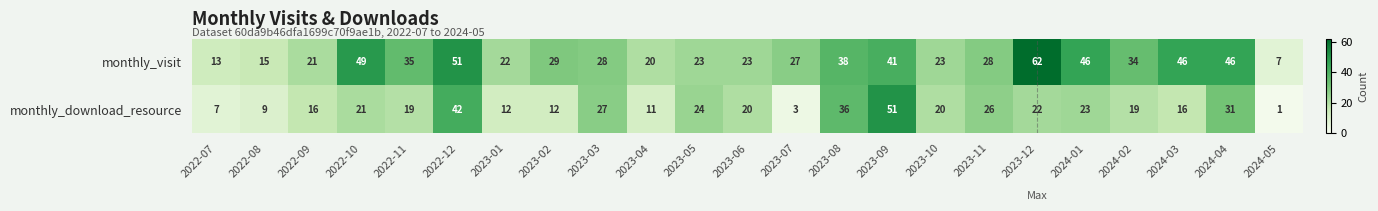

Between 2022-08 and 2023-11, which series saw the biggest shift?

monthly_download_resource